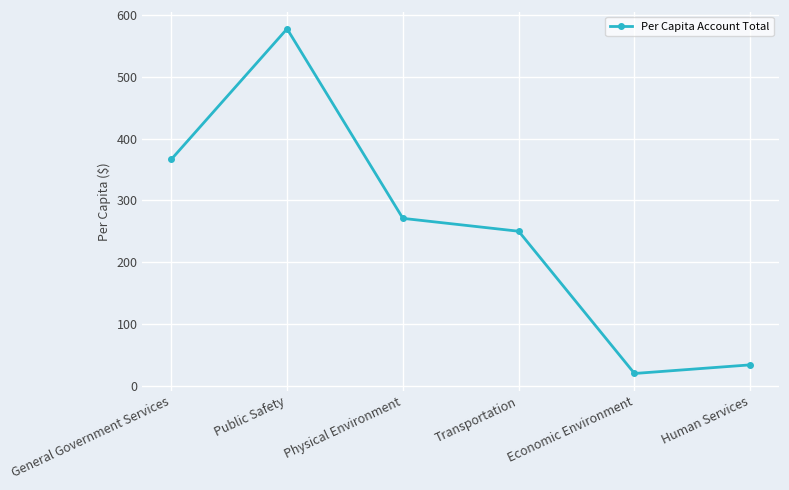

Which label corresponds to the smallest value in the chart?

Economic Environment